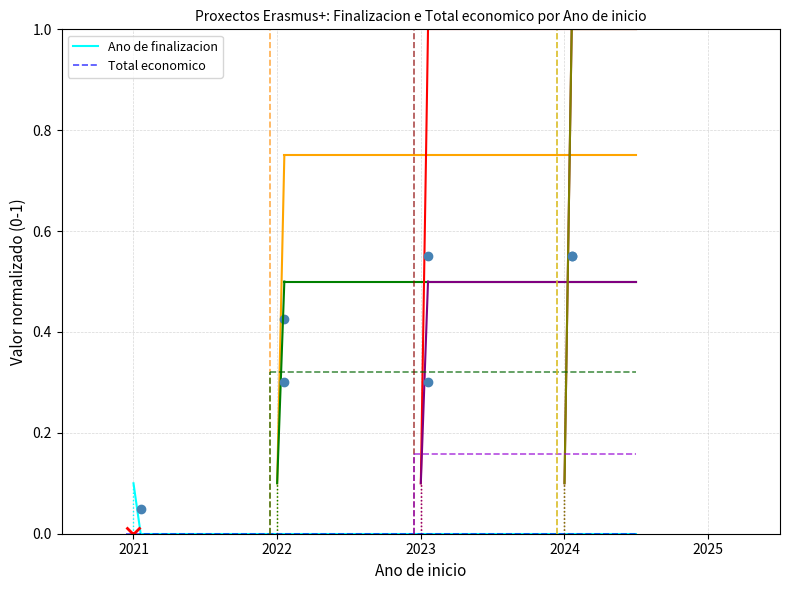

At 2021, list the series in order from smallest to largest.

Ano de finalizacion, Total economico